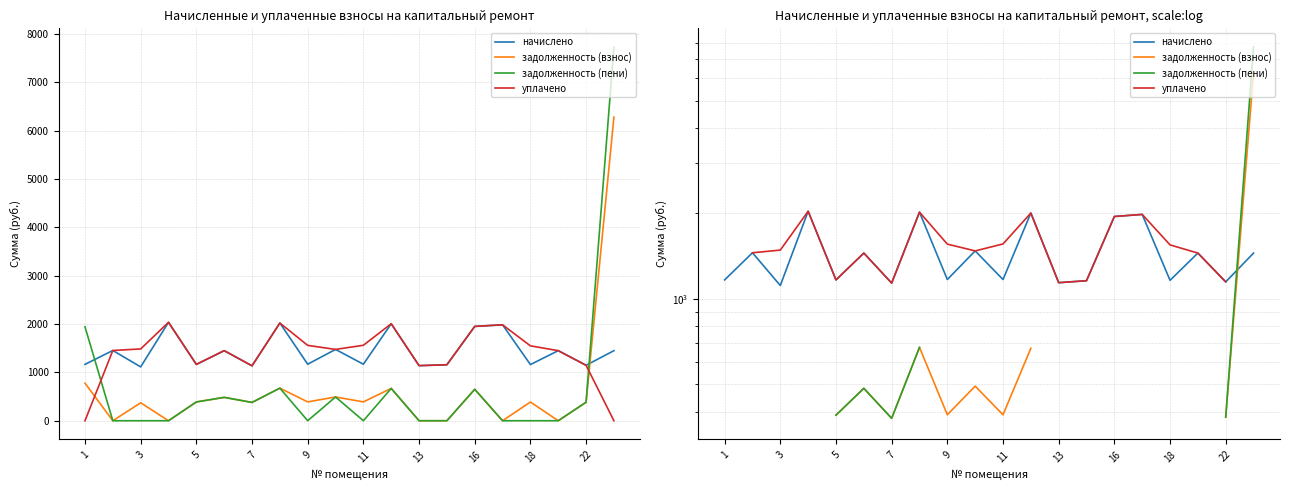

At how many categories does at least one series exceed 906?

20